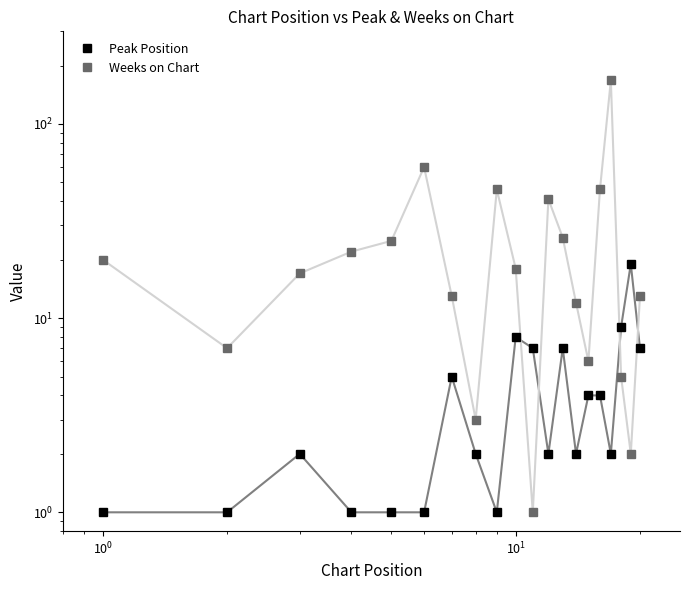

True or false: Peak Position and Weeks on Chart intersect in this chart.

True